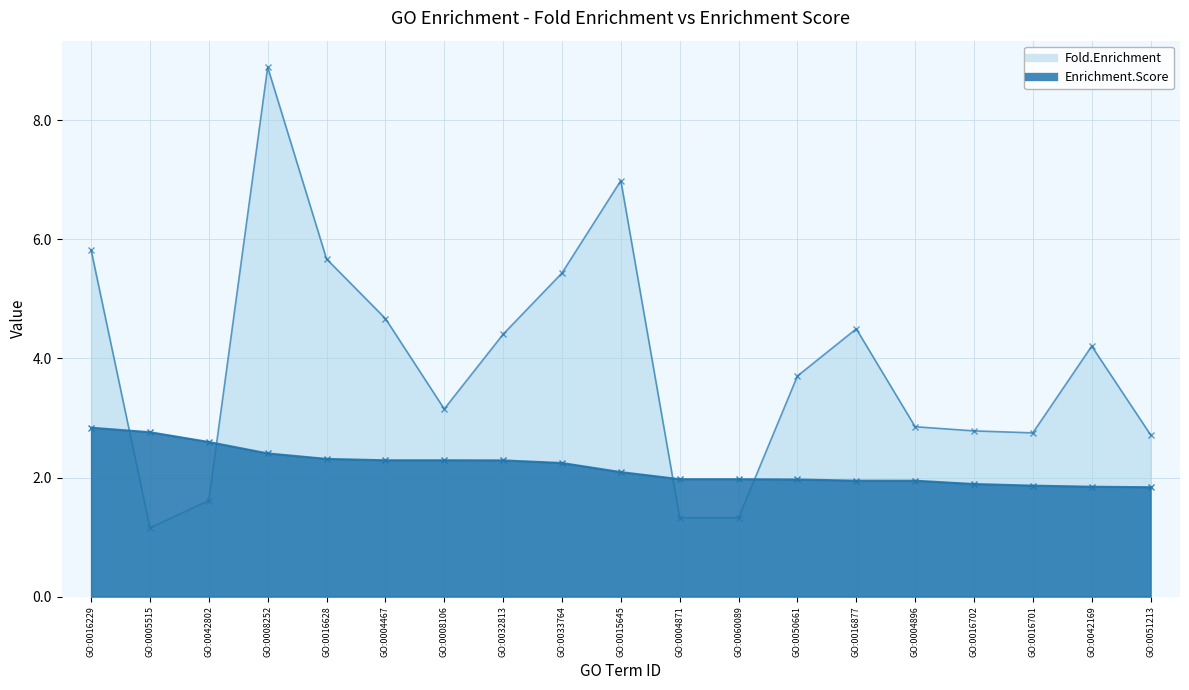

How many data points in Enrichment.Score are less than 2?

9